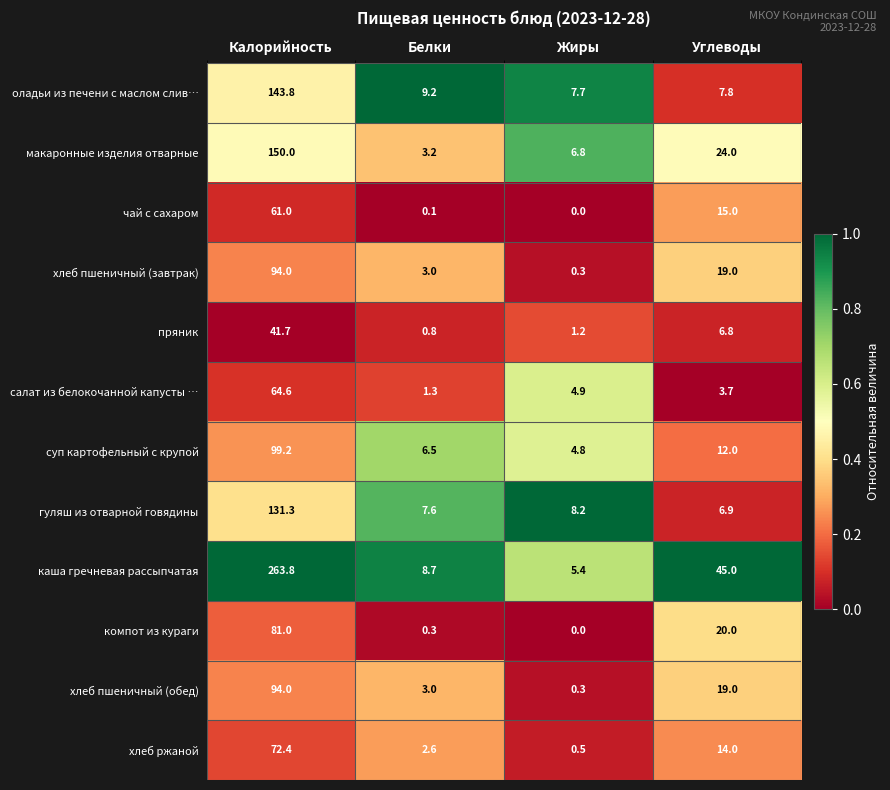

Rank the categories by гуляш из отварной говядины value from lowest to highest.

Углеводы, Белки, Жиры, Калорийность